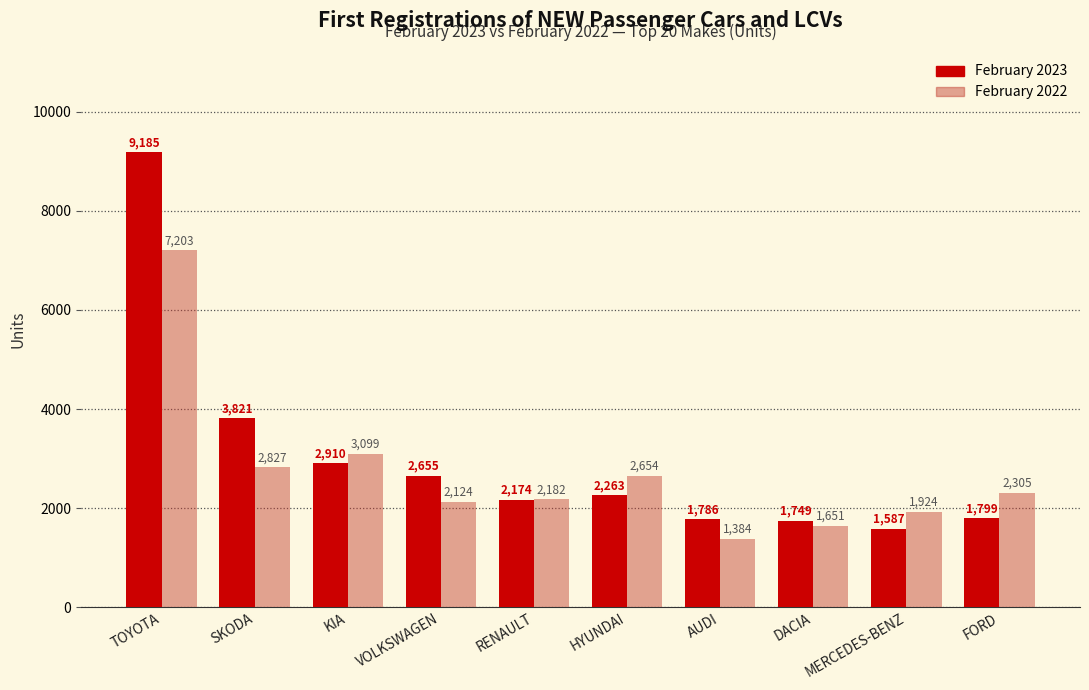

Which series has the largest total across all categories?

February 2023